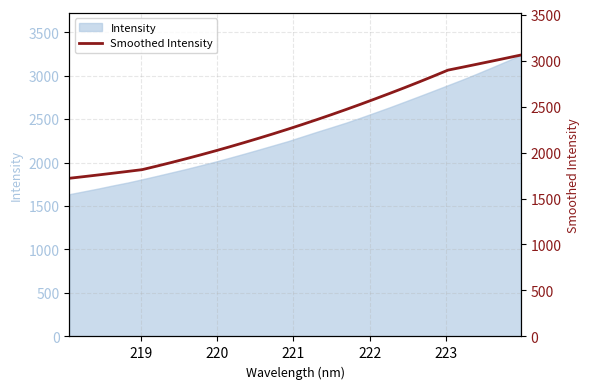

Reading right to left, list all the values displayed in this chart.

3059.9	3026.4	2993.3	2960.5	2928.1	2896.1	2830.6	2766.6	2704.2	2643.4	2583.8	2525.2	2468.1	2412.4	2358.2	2305.3	2253.9	2203.9	2155.4	2108.1	2061.9	2017.2	1973.9	1932.0	1891.4	1852.0	1813.9	1794.4	1775.2	1756.4	1738.0	1720.0